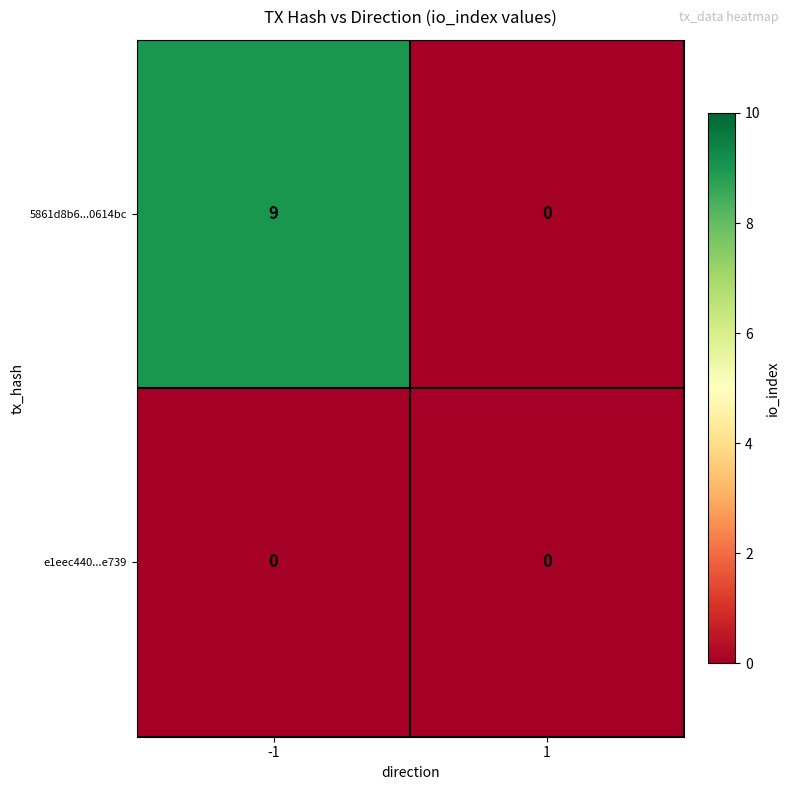

Rank the series by their maximum value, from highest to lowest.

5861d8b6...0614bc, e1eec440...e739